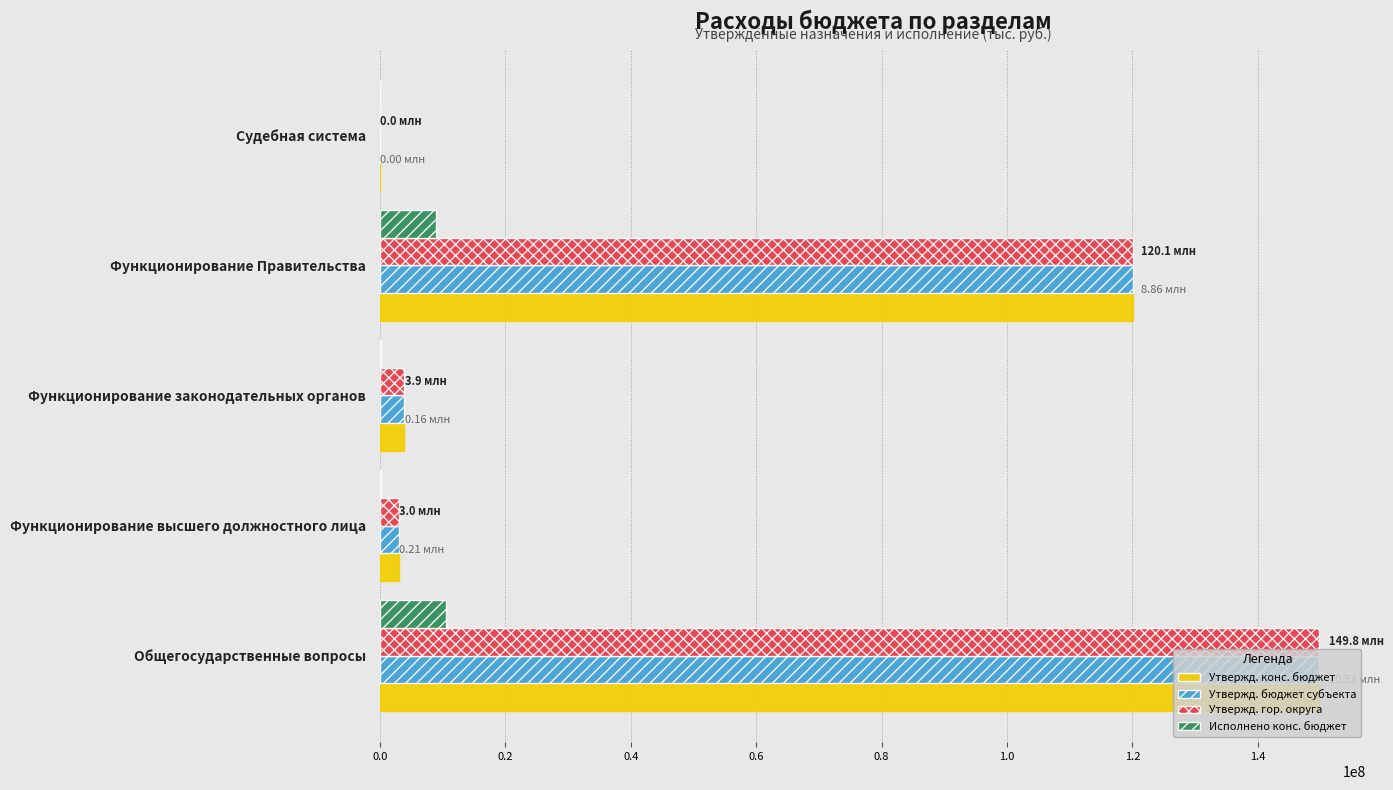

What is the sum of all Утвержд. конс. бюджет values?

276802510.0